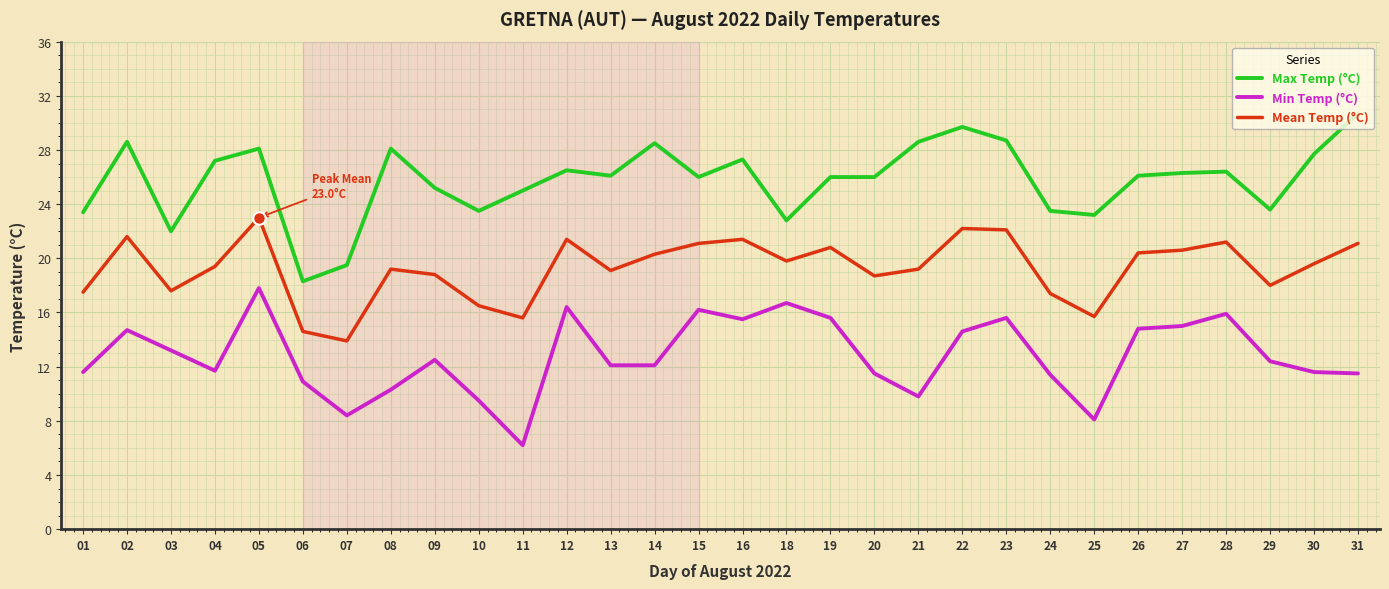

What is the difference between the maximum and second lowest values in the Mean Temp (°C) series?

8.4